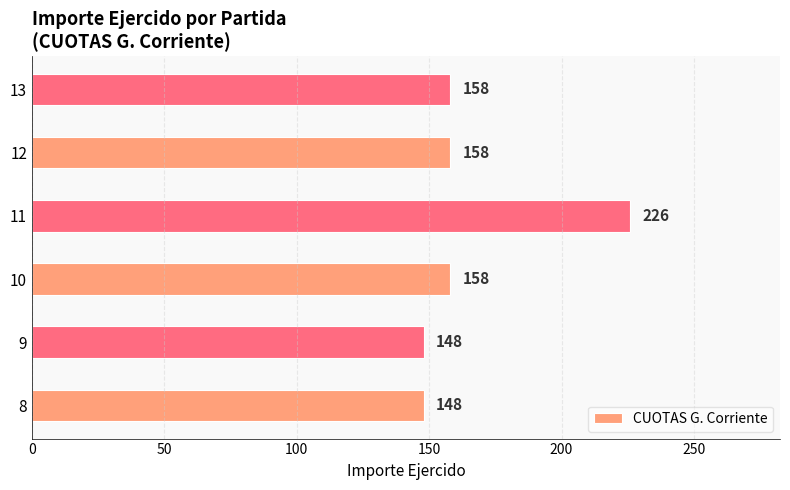

What value does the data have at 9?

148